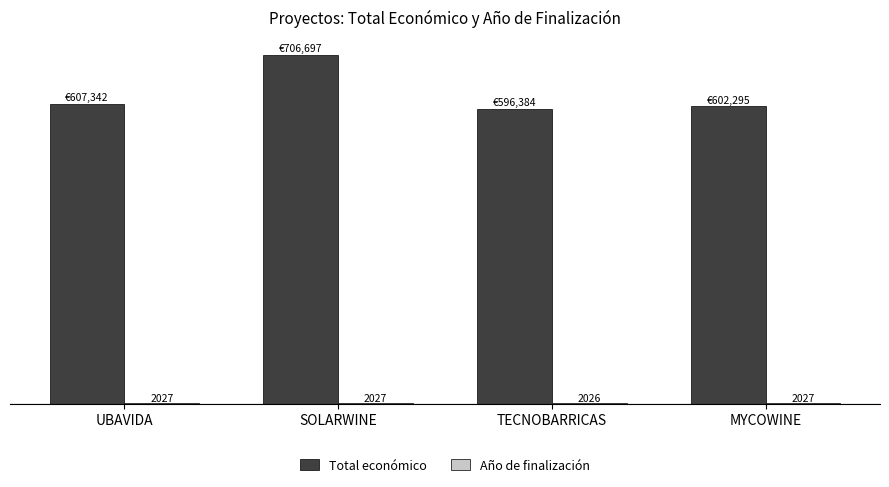

Which series has the largest total across all categories?

Total económico